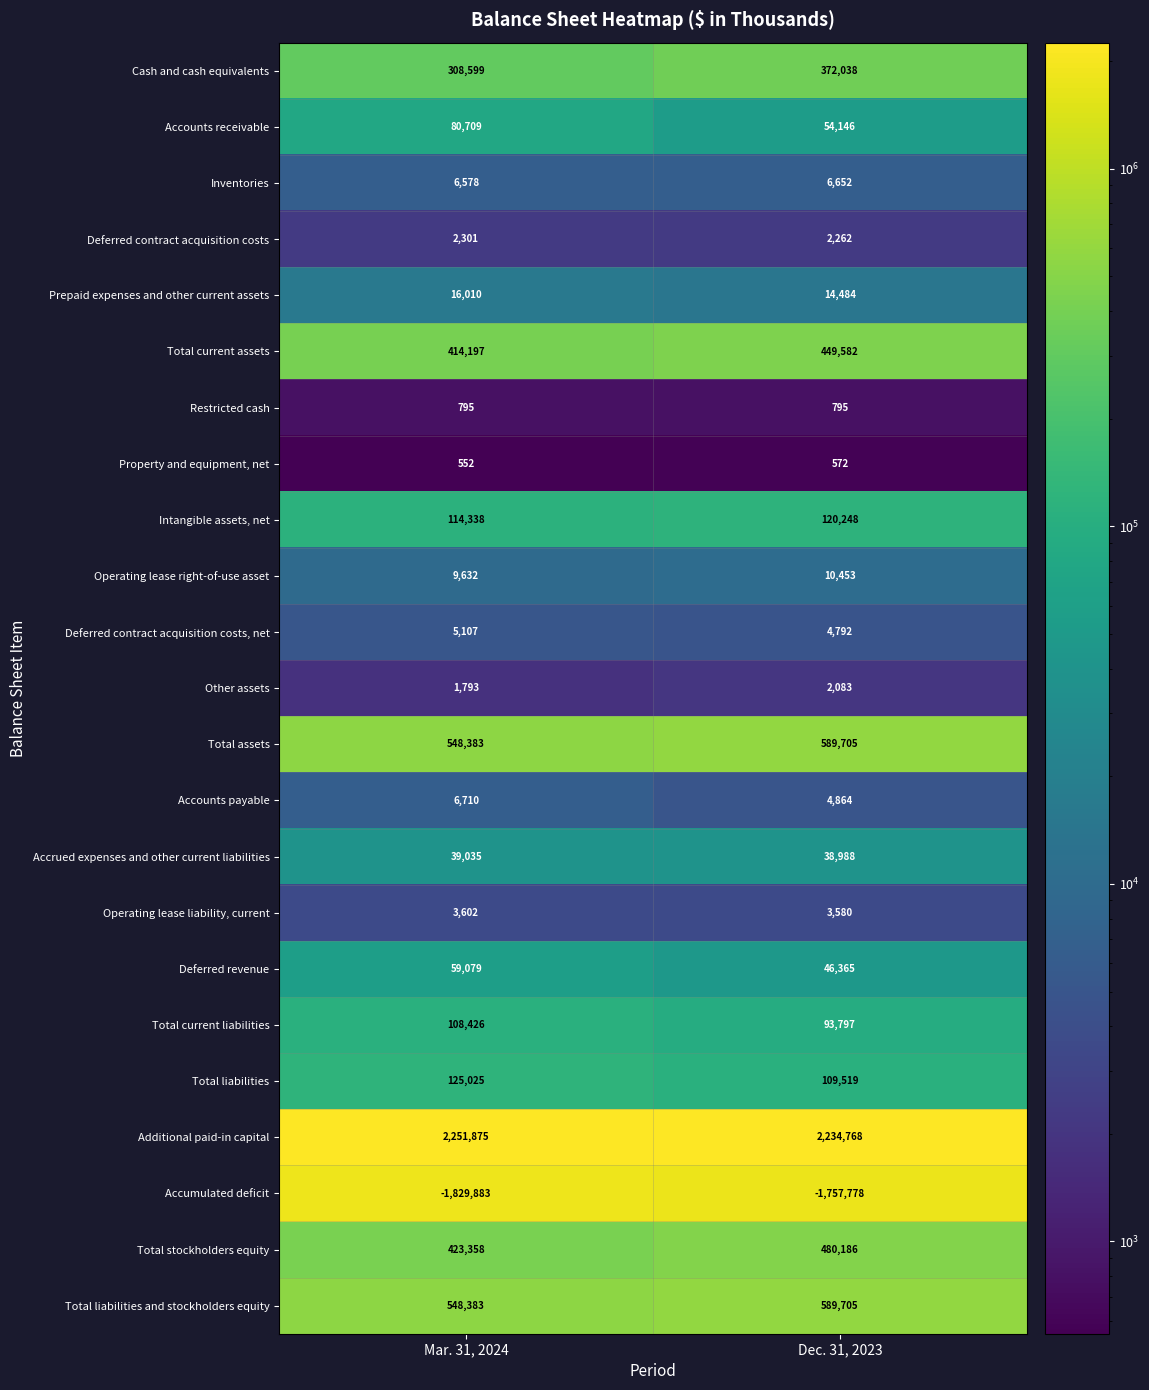

The Operating lease liability, current series shows 918 at Dec. 31, 2023. True or false?

False